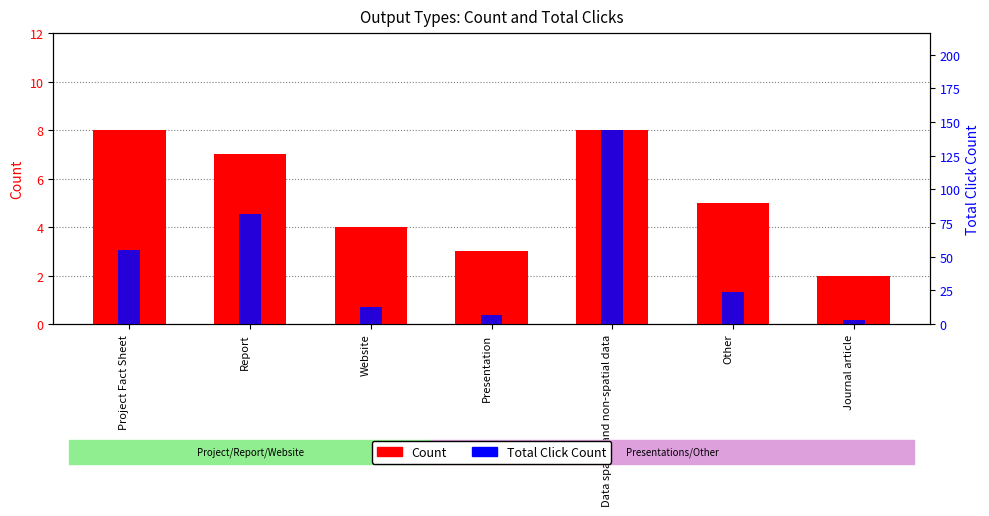

The value of Count at Presentation is 3. True or false?

True